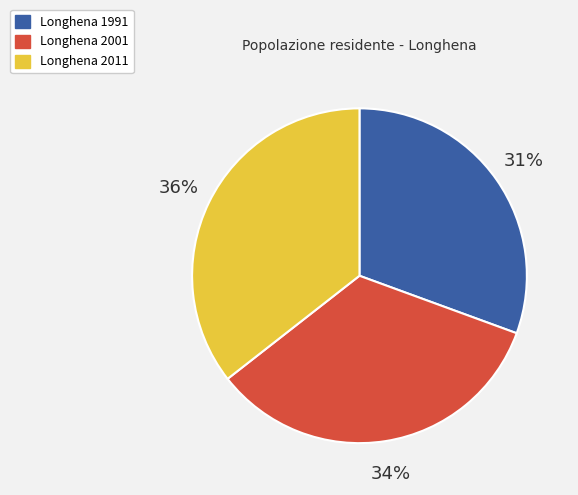

Is it true that Longhena 2011 is 36% of the pie?

True